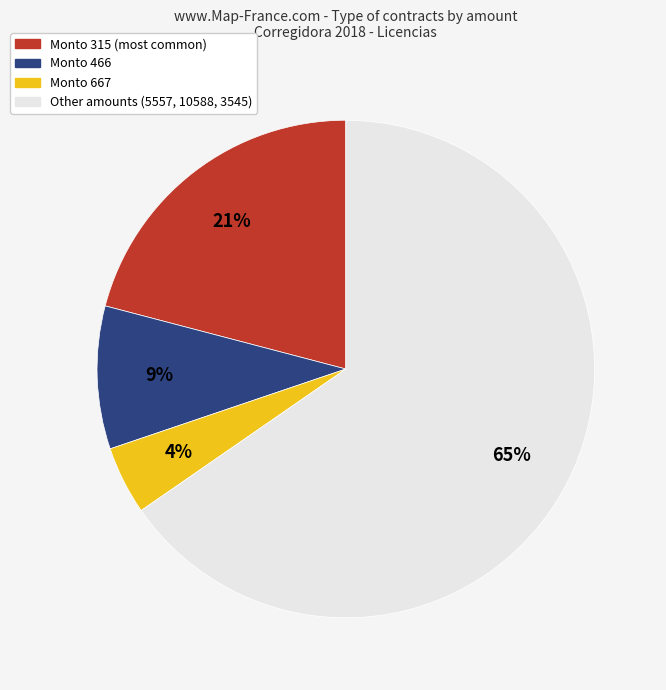

Is there any slice that represents more than half of the pie?

Yes